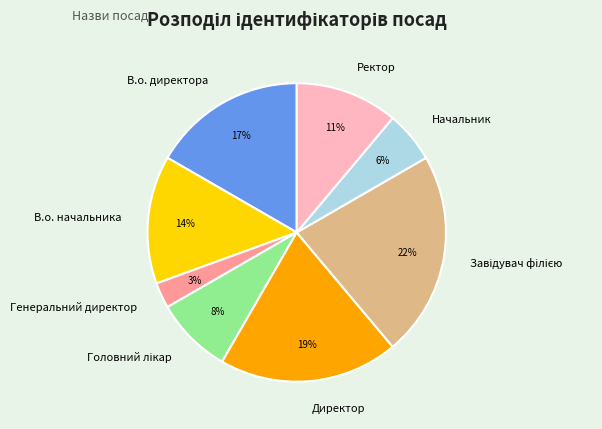

Does any single category account for the majority?

No